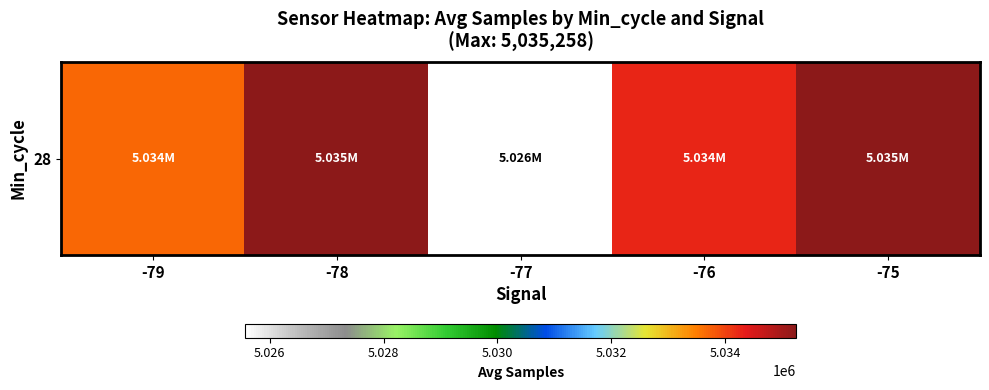

Reading left to right, list all the values displayed in this chart.

-79=5033694.0	-78=5035258.0	-77=5025565.2	-76=5034255.4	-75=5035242.0